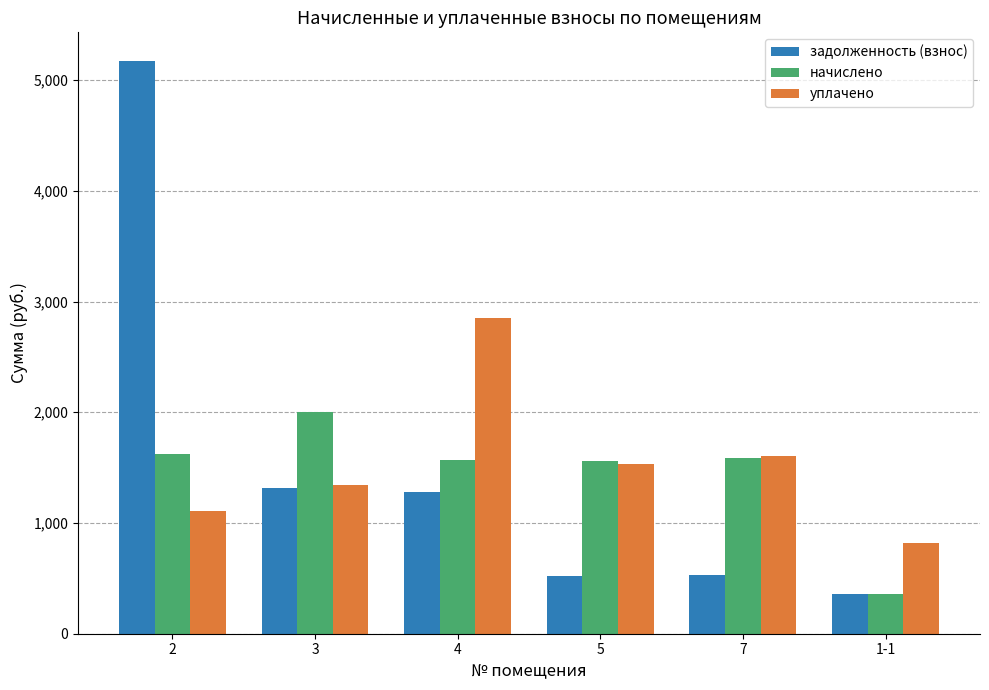

What is the sum of all задолженность (взнос) values?

9188.1